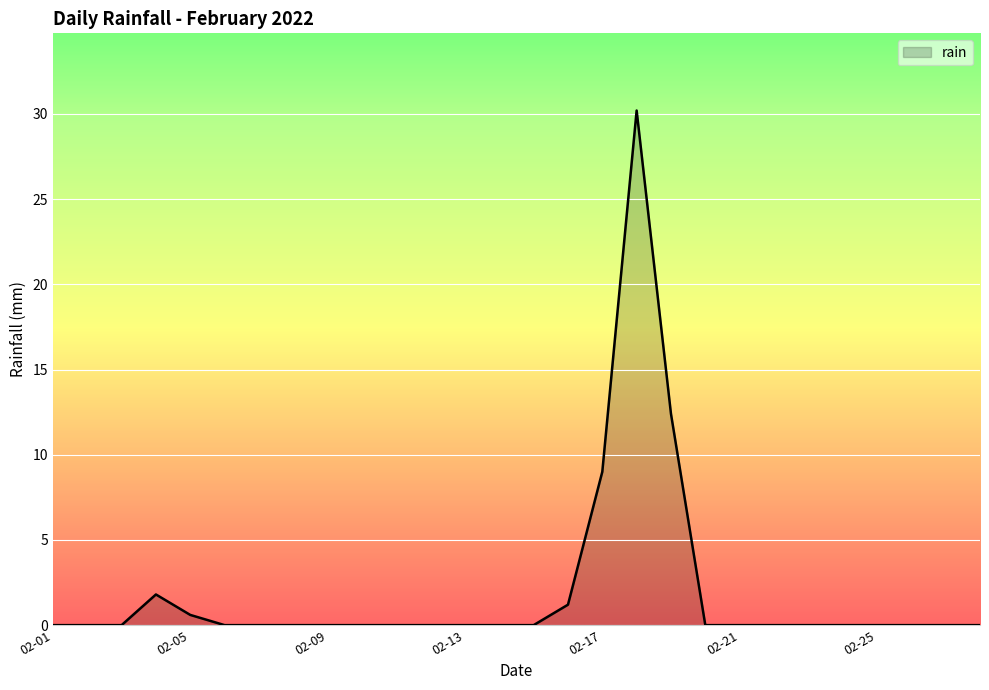

Reading left to right, extract all data points from this chart.

0.0	0.0	0.0	1.8	0.6	0.0	0.0	0.0	0.0	0.0	0.0	0.0	0.0	0.0	0.0	1.2	9.0	30.2	12.4	0.0	0.0	0.0	0.0	0.0	0.0	0.0	0.0	0.0